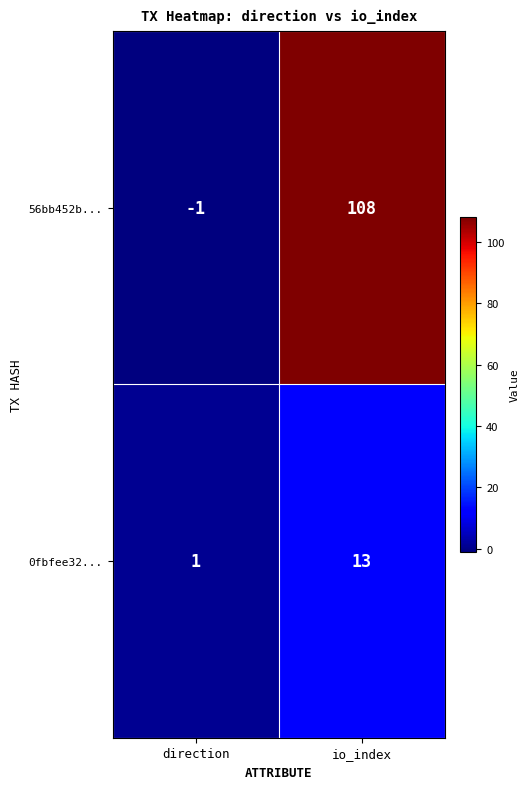

Which series has the widest spread of values?

56bb452b...